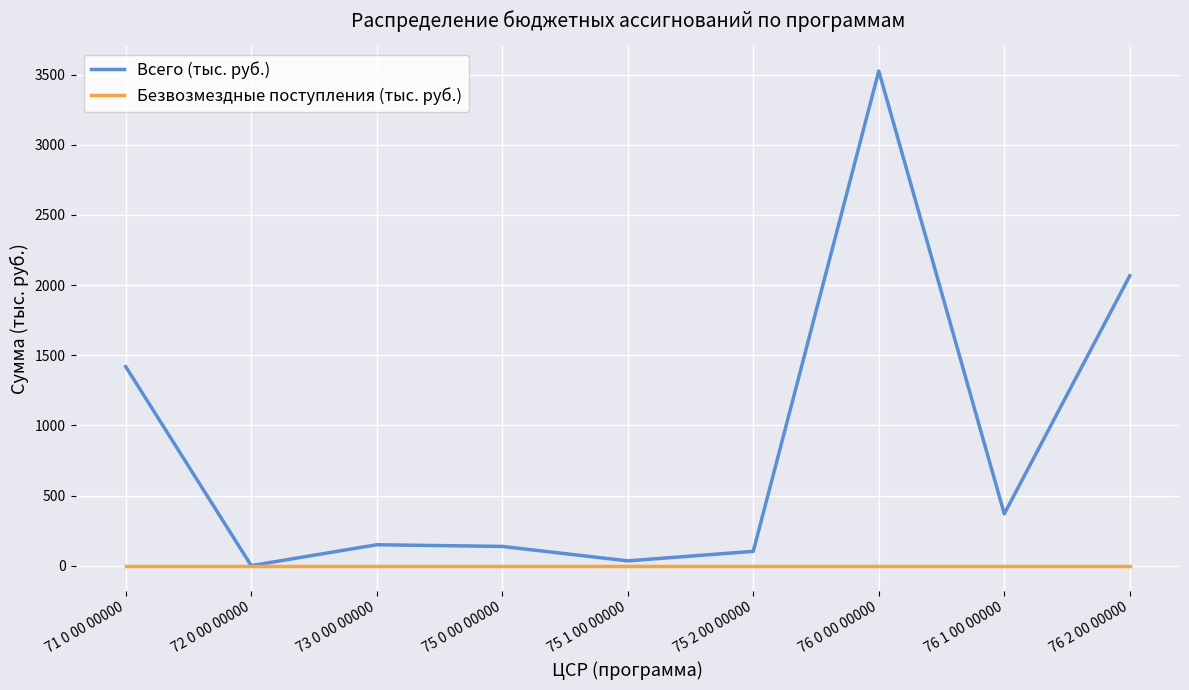

What is the greatest value displayed?

3525.6